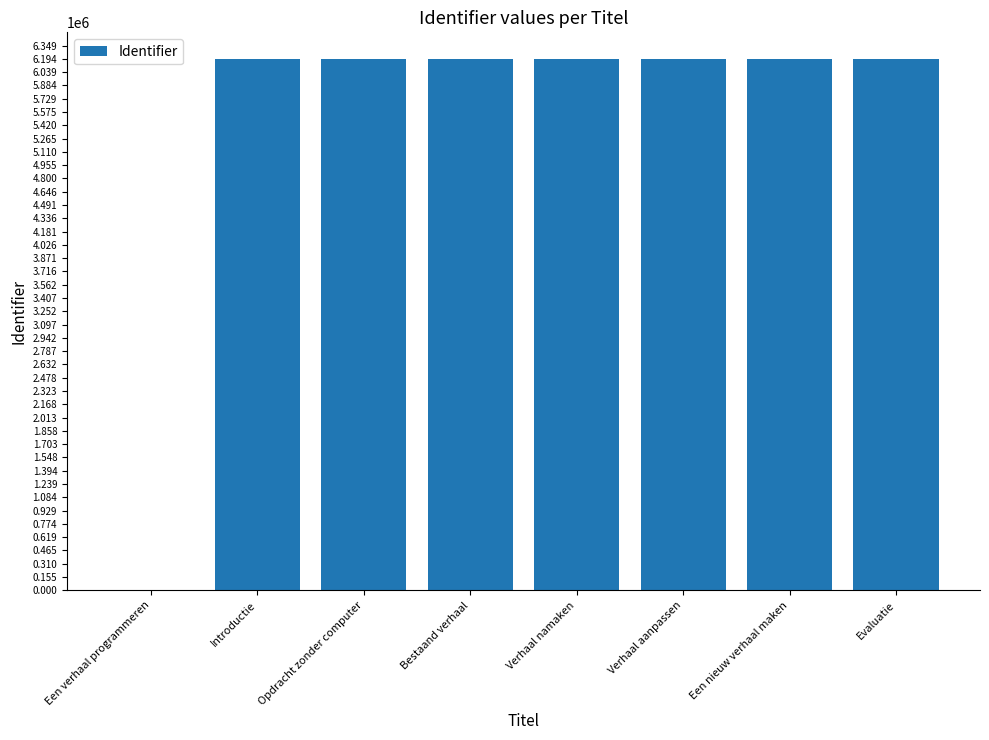

What is the change in value from Opdracht zonder computer to Een nieuw verhaal maken?

+4